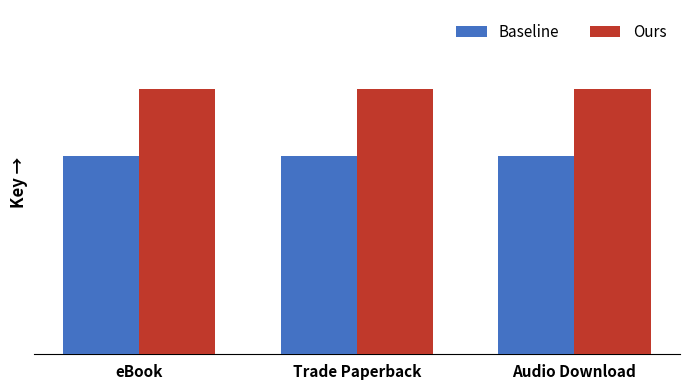

Rank the categories by Baseline value from highest to lowest.

eBook, Trade Paperback, Audio Download